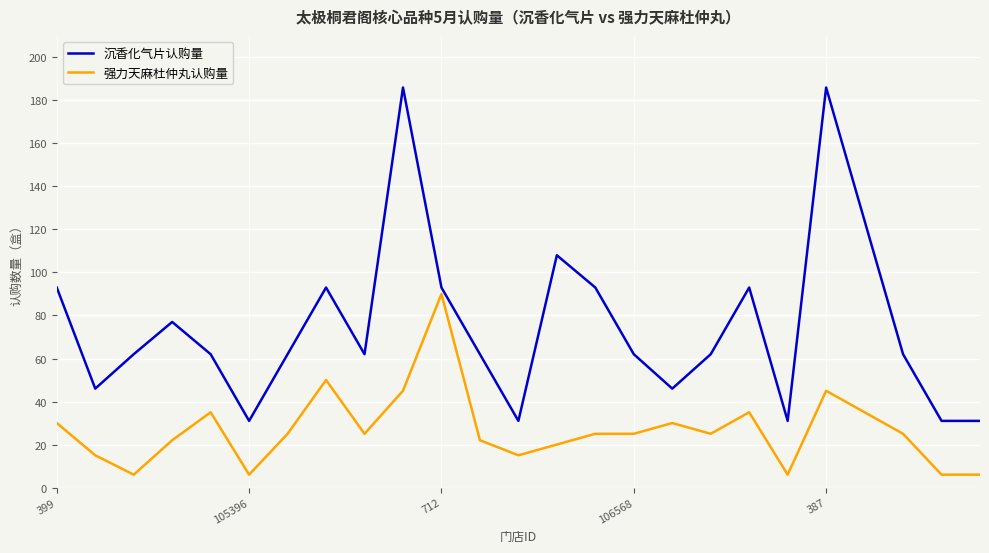

Which series has the largest total across all categories?

沉香化气片认购量